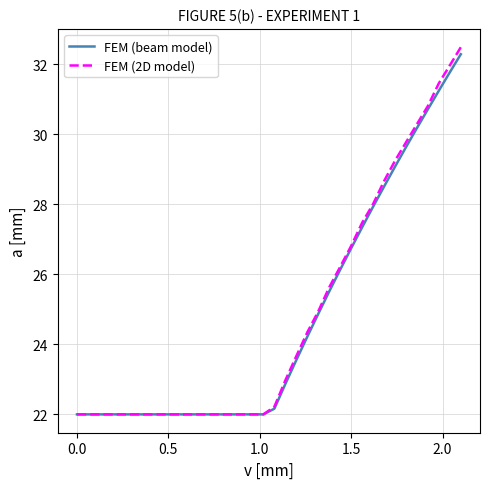

Which series has the largest range (max minus min)?

FEM (2D model)